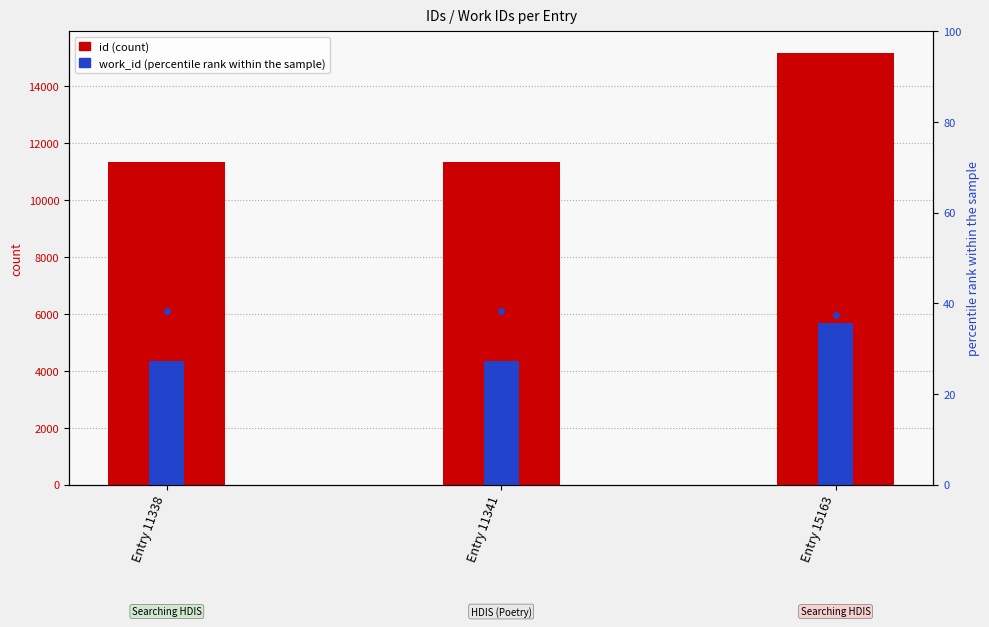

What is the value of the work_id bar at the 2nd from the left?

4339